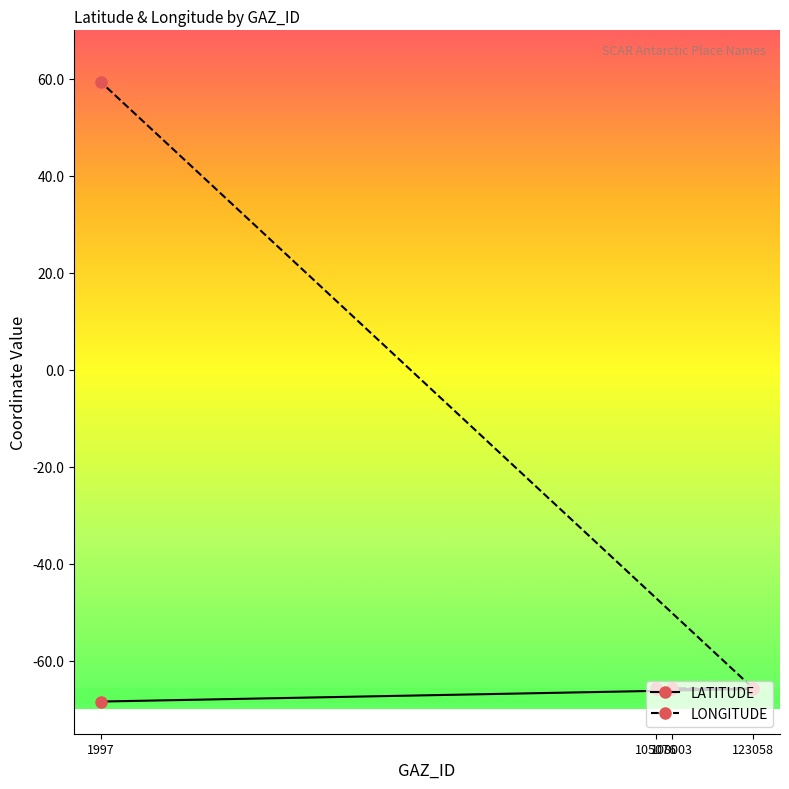

Is it true that LONGITUDE equals -107.8 at 108003?

False